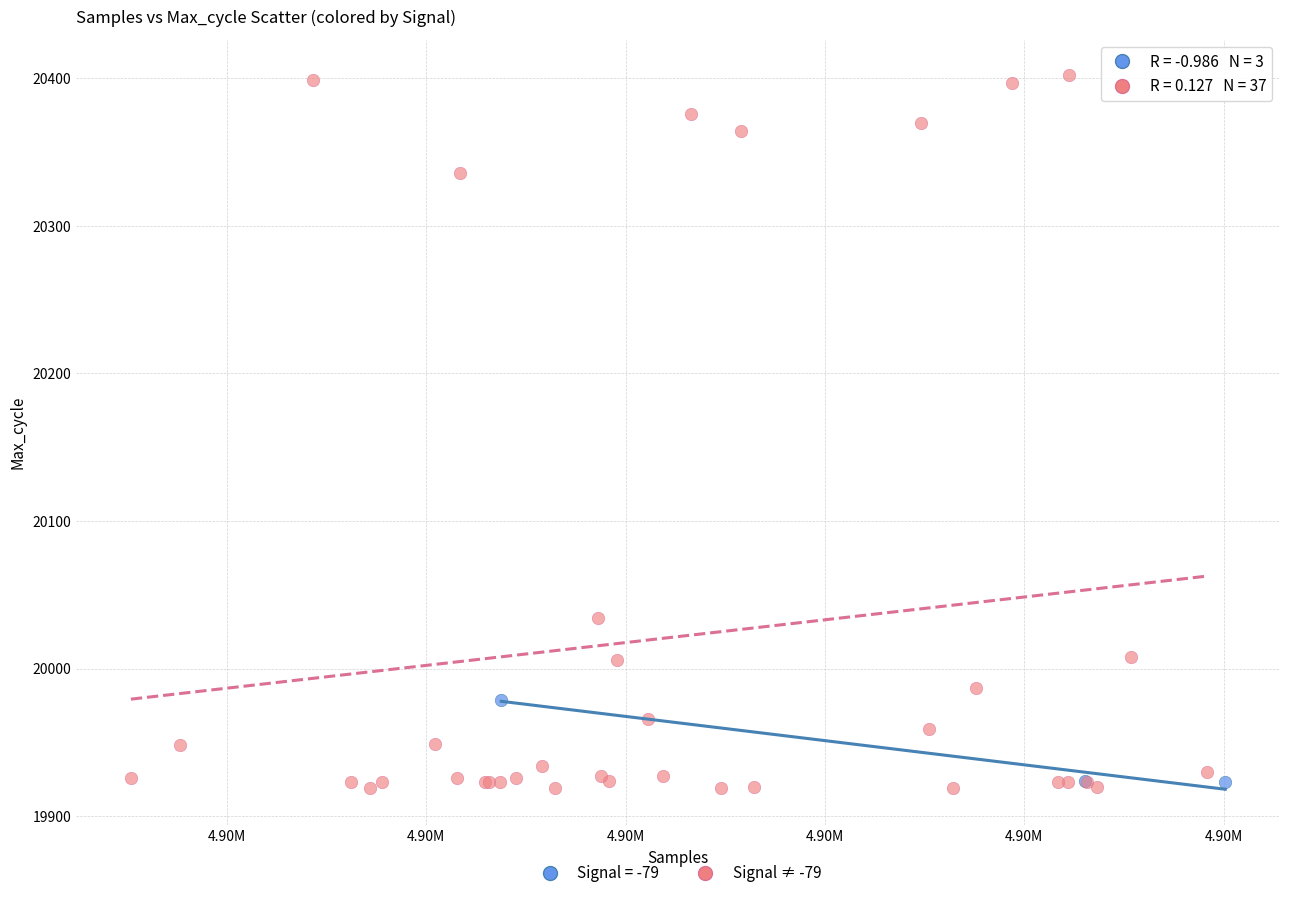

Which series contains the highest Y value?

Signal ≠ -79